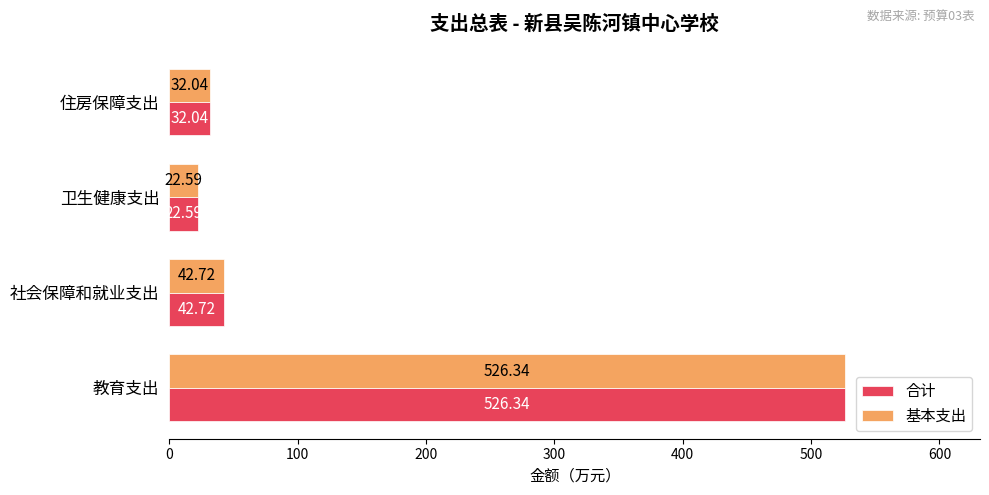

Which label corresponds to the largest value in the chart?

教育支出